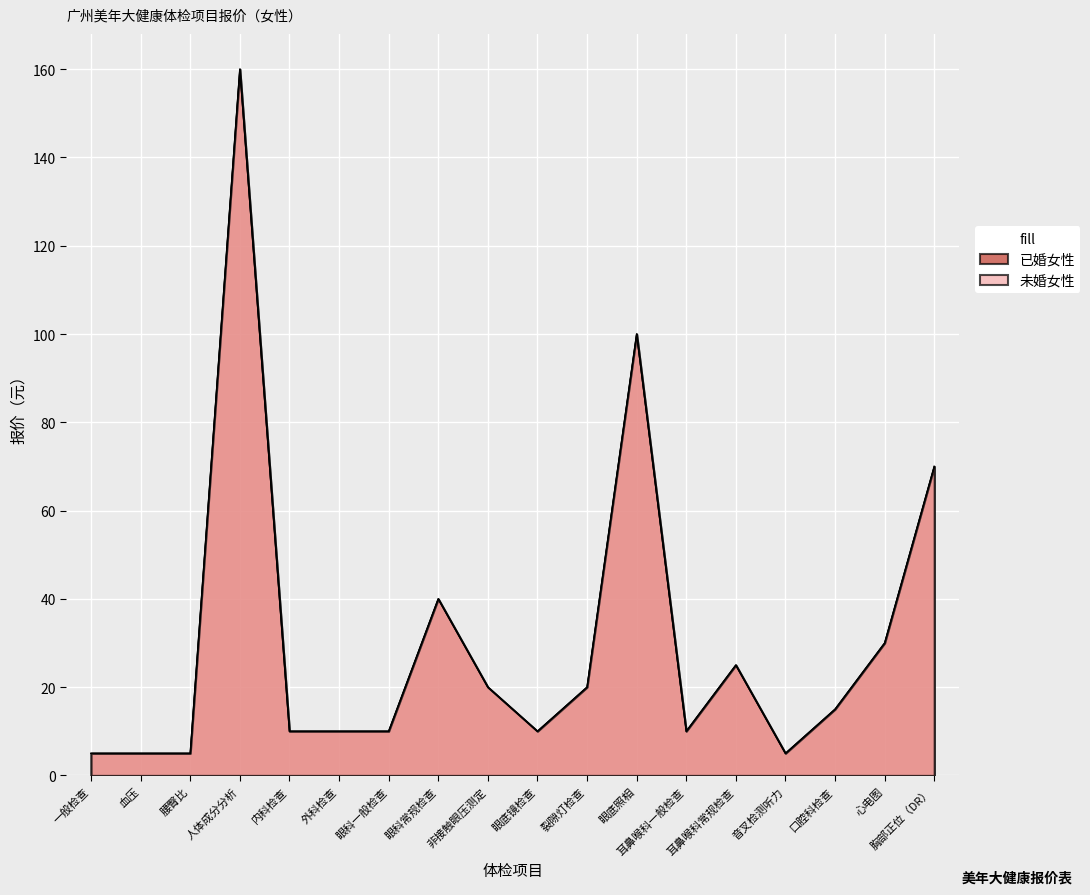

Which category has the lowest value across all series?

一般检查